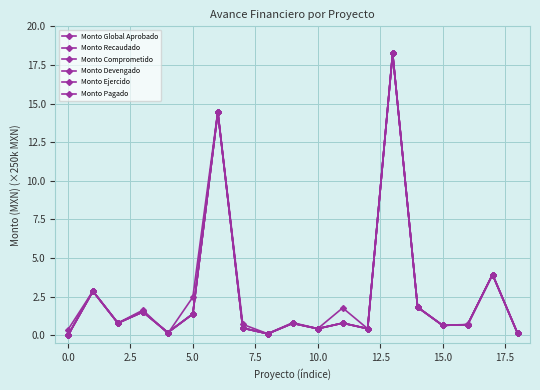

Does the chart have visible grid lines?

Yes